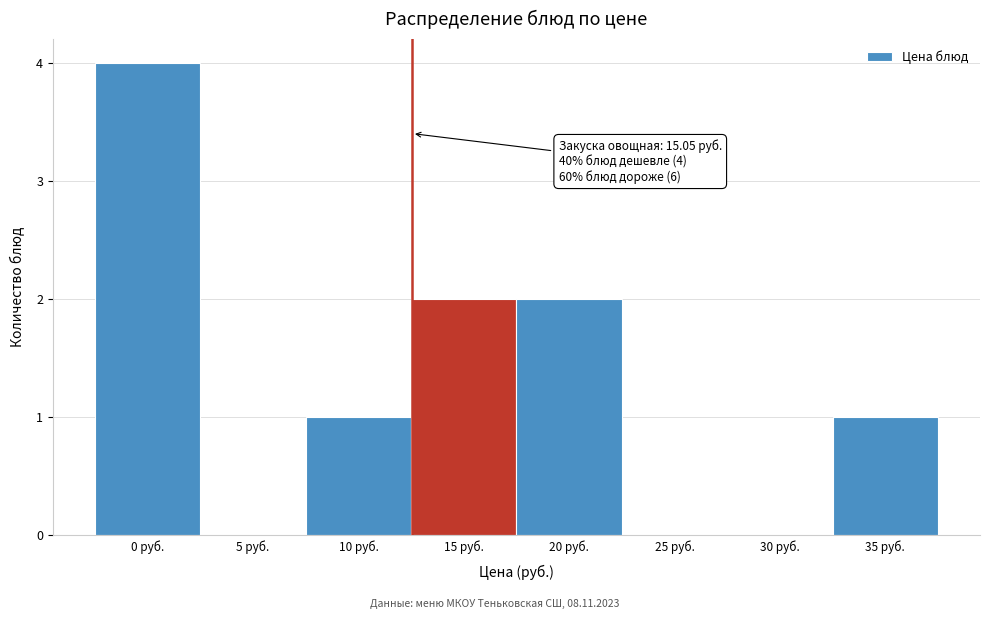

Reading left to right, transcribe all the data shown in this chart.

0 руб.=4	5 руб.=0	10 руб.=1	15 руб.=2	20 руб.=2	25 руб.=0	30 руб.=0	35 руб.=1